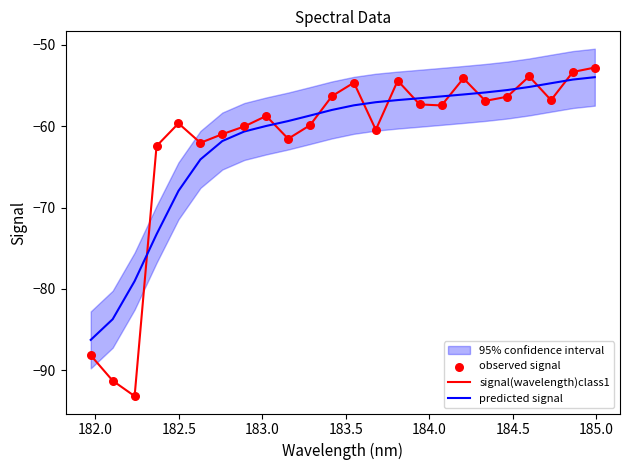

Which series contains the highest Y value?

signal(wavelength)class1